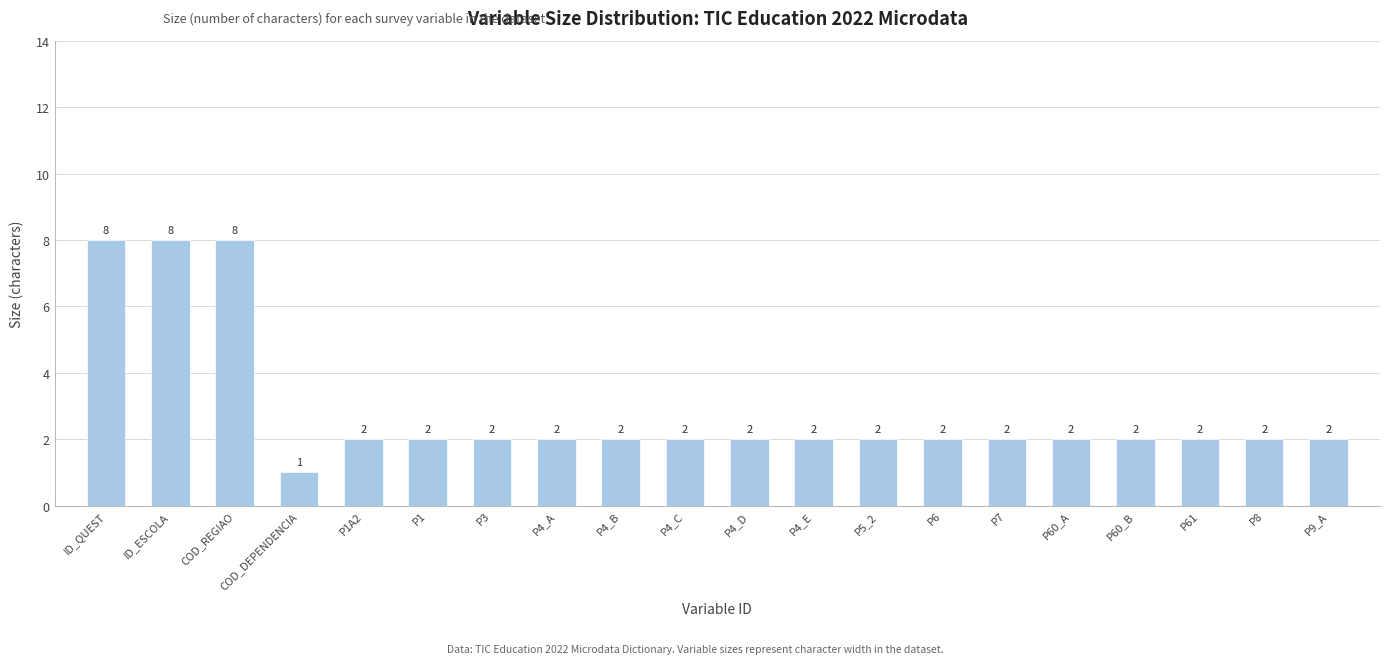

What position from the left is P7?

15